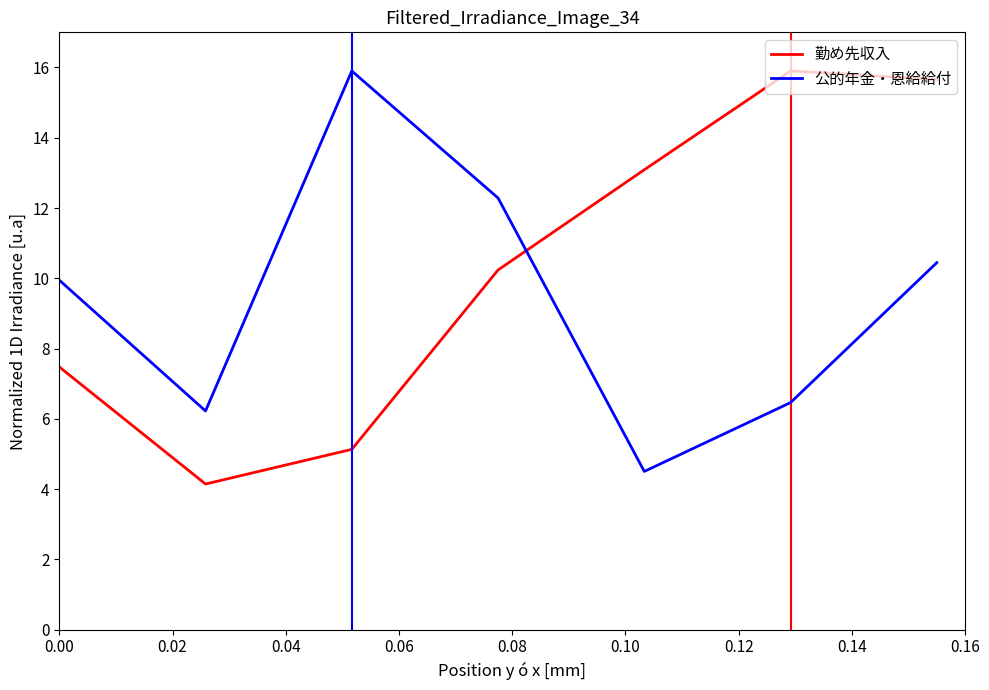

List the series in order of their overall mean, lowest first.

公的年金・恩給給付, 勤め先収入